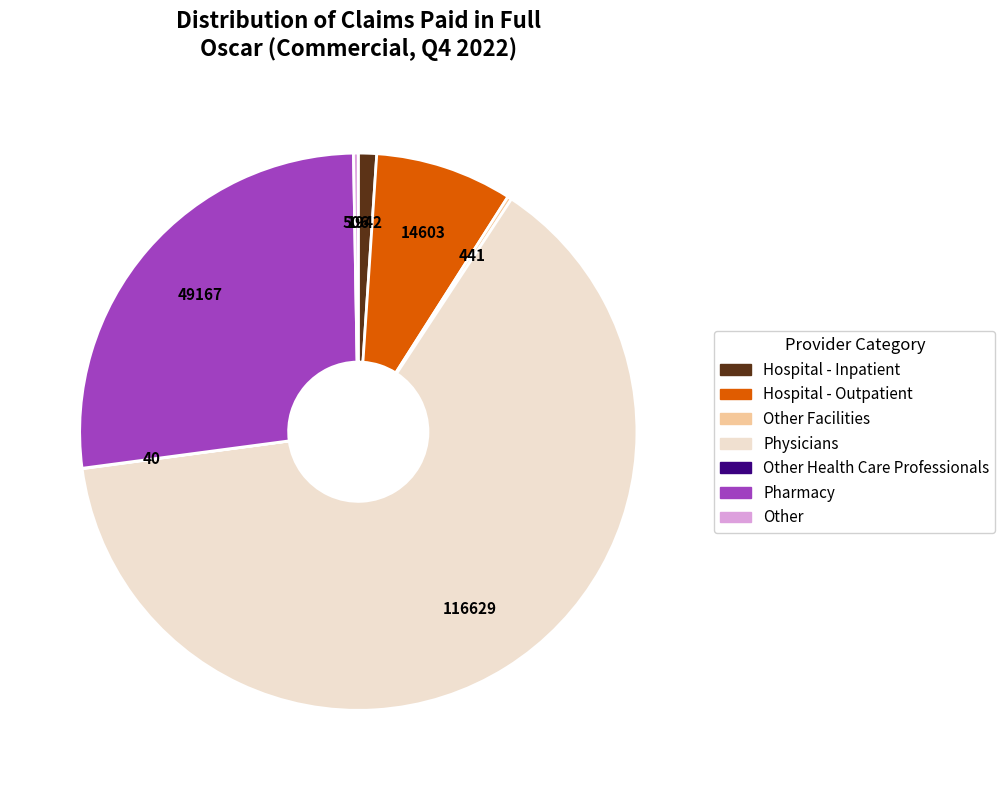

Is there any slice that represents more than half of the pie?

Yes